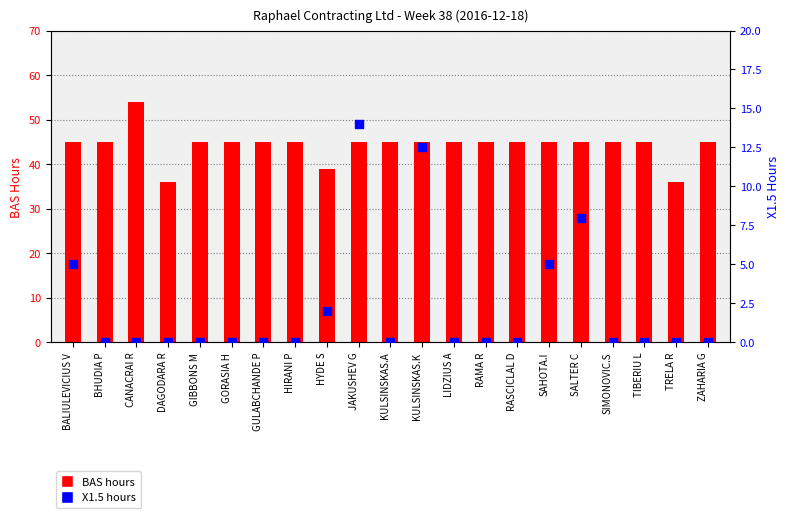

What are all the series names shown in the legend?

BAS hours, X1.5 hours